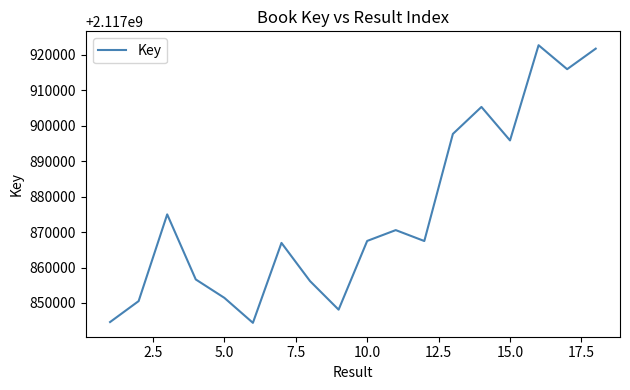

What is the smallest value displayed?

2117844385